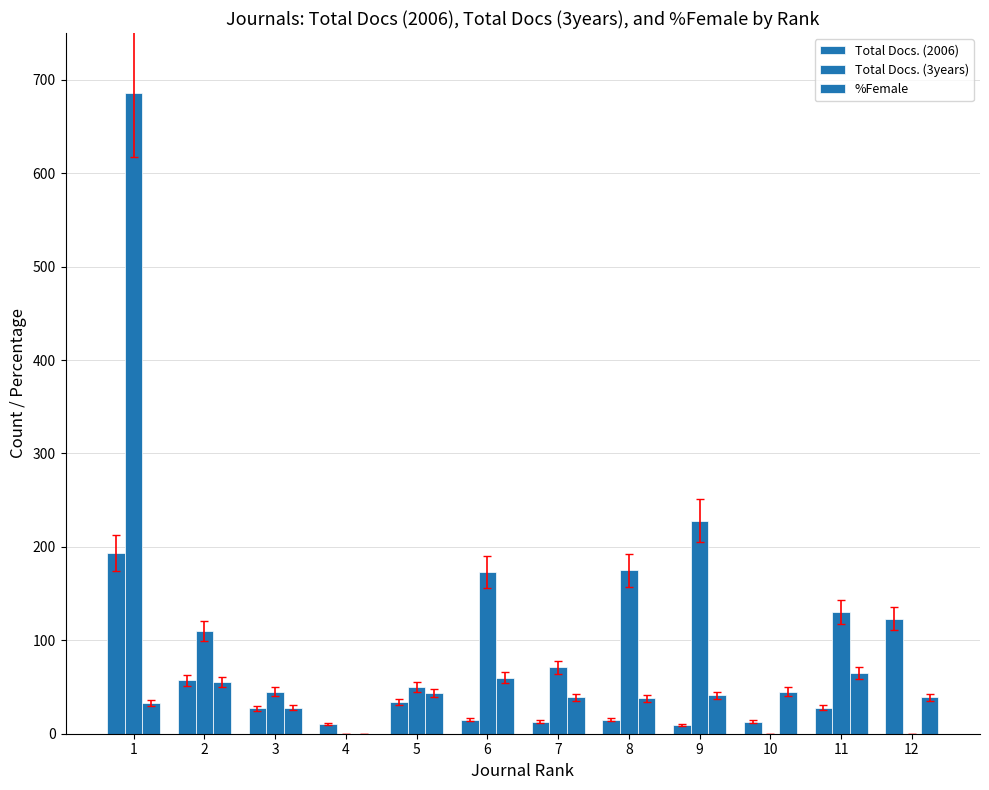

Count the number of categories in the chart.

12